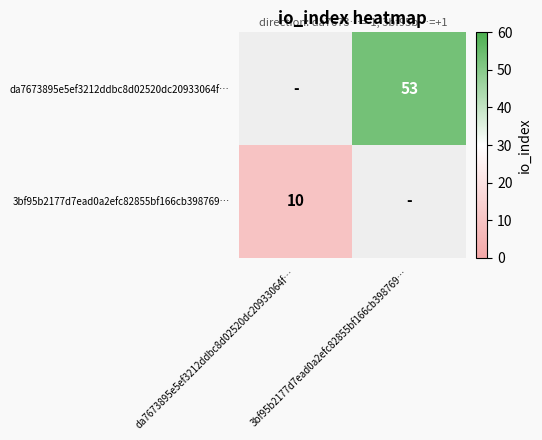

The da7673895e5ef3212ddbc8d02520dc20933064f… series shows 28 at 3bf95b2177d7ead0a2efc82855bf166cb398769…. True or false?

False